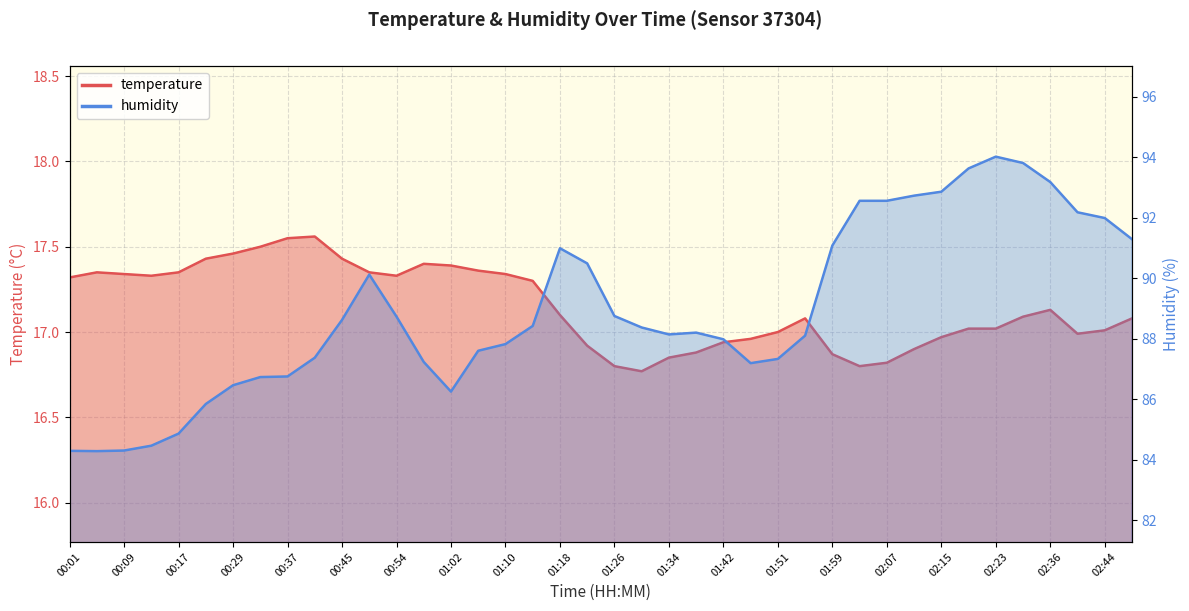

Rank the series by their maximum value, from lowest to highest.

temperature, humidity